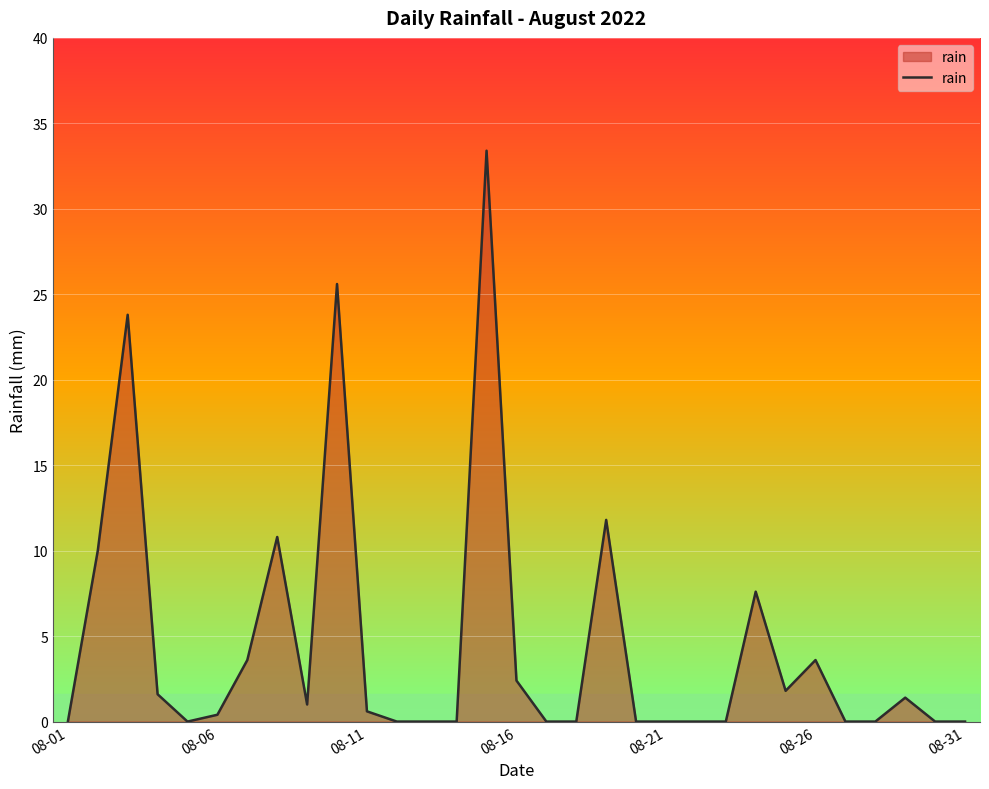

How many lines are shown in the chart?

1